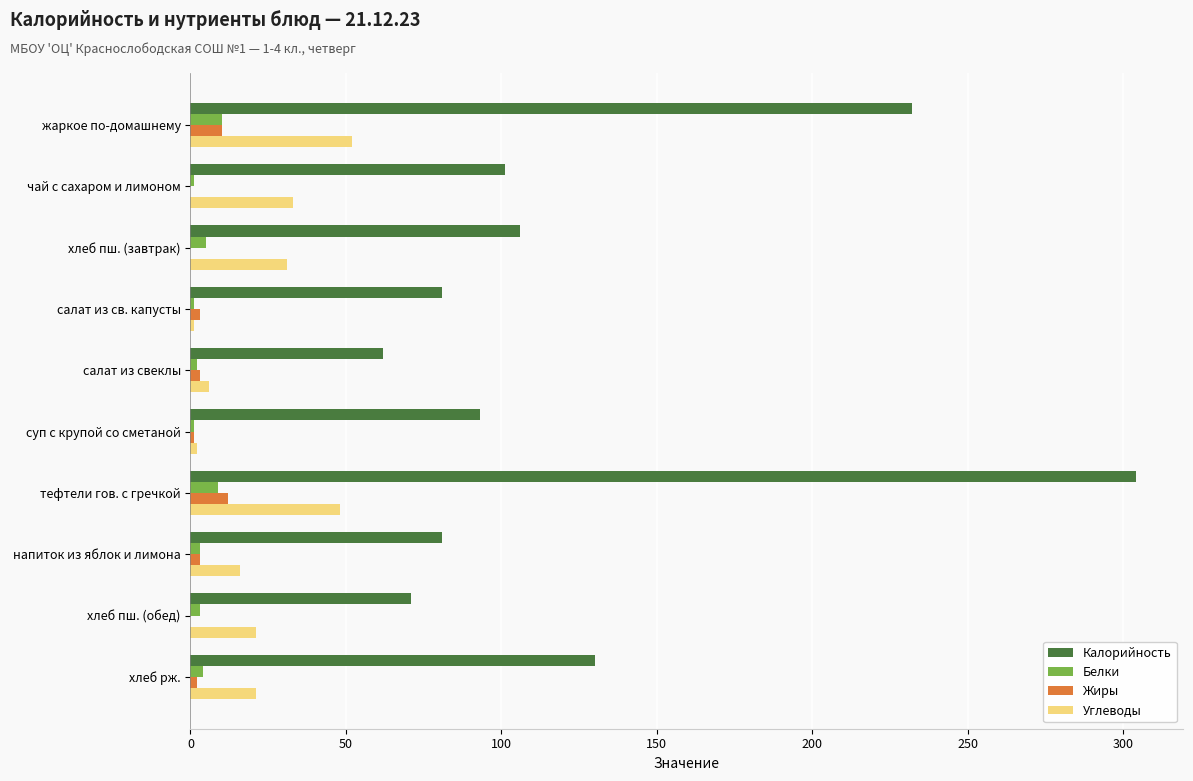

At which category is the sum across all series the highest?

тефтели гов. с гречкой